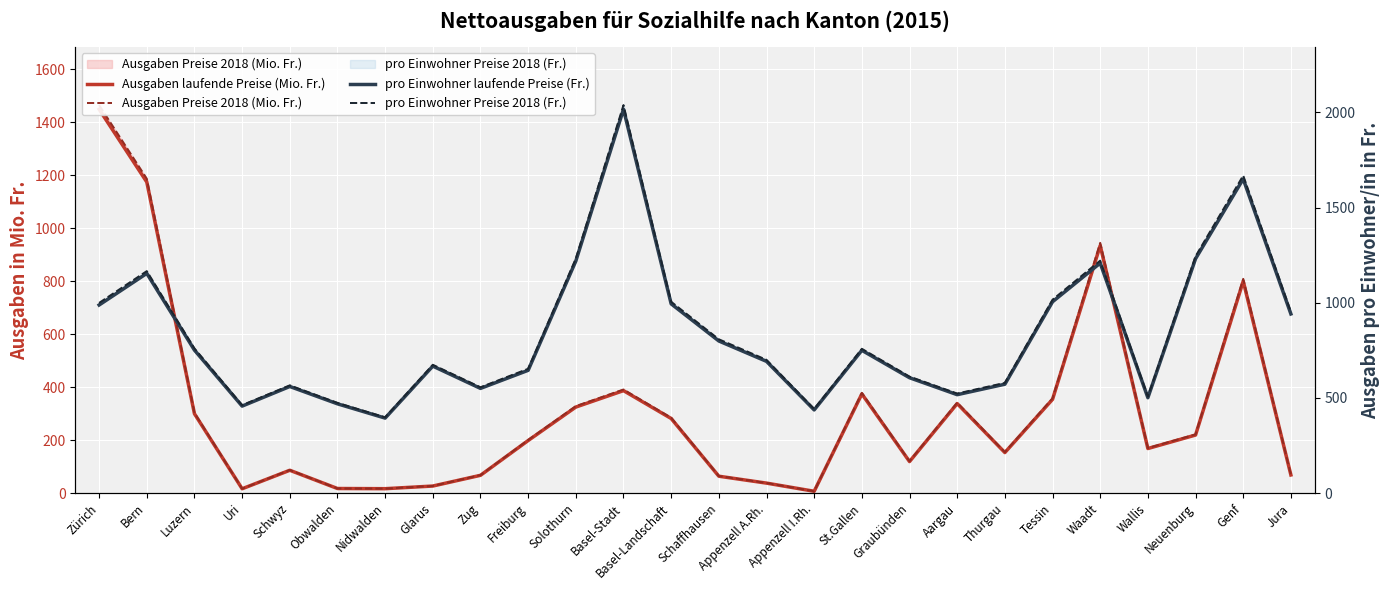

Reading left to right, transcribe all the data shown in this chart.

Ausgaben laufende Preise (Mio. Fr.): 1448.6	1173.9	299.6	16.4	86.2	17.4	16.7	26.7	67.2	198.4	324.8	386.8	281.6	63.8	37.8	7.0	374.3	119.1	337.9	153.0	353.8	934.4	168.3	219.2	800.0	68.5
Ausgaben Preise 2018 (Mio. Fr.): 1464.5	1186.8	302.9	16.6	87.2	17.6	16.9	27.0	67.9	200.6	328.3	391.0	284.7	64.5	38.2	7.1	378.4	120.4	341.6	154.7	357.7	944.6	170.1	221.6	808.7	69.3
pro Einwohner laufende Preise (Fr.): 988.0	1154.0	751.0	457.0	560.0	469.0	394.0	667.0	550.0	645.0	1219.0	2016.0	994.0	799.0	692.0	437.0	750.0	606.0	517.0	572.0	1005.0	1208.0	501.0	1231.0	1650.0	941.0
pro Einwohner Preise 2018 (Fr.): 999.0	1166.0	760.0	462.0	566.0	474.0	398.0	674.0	556.0	653.0	1232.0	2038.0	1005.0	808.0	700.0	442.0	758.0	612.0	523.0	579.0	1016.0	1221.0	507.0	1244.0	1668.0	952.0